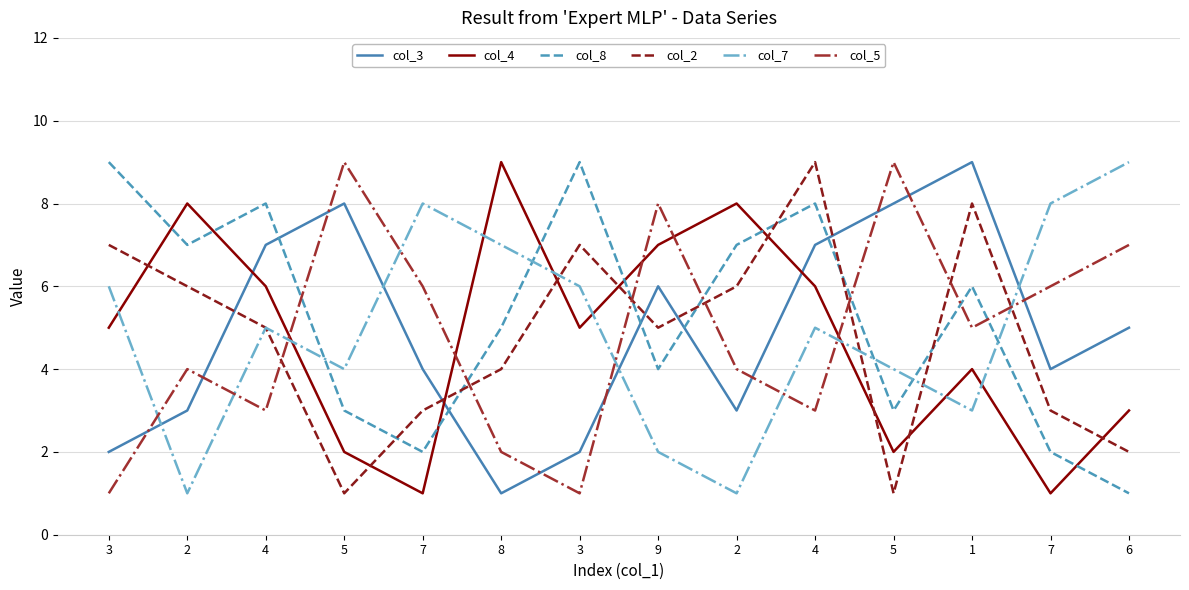

Is this an area chart (filled region under the line)?

No